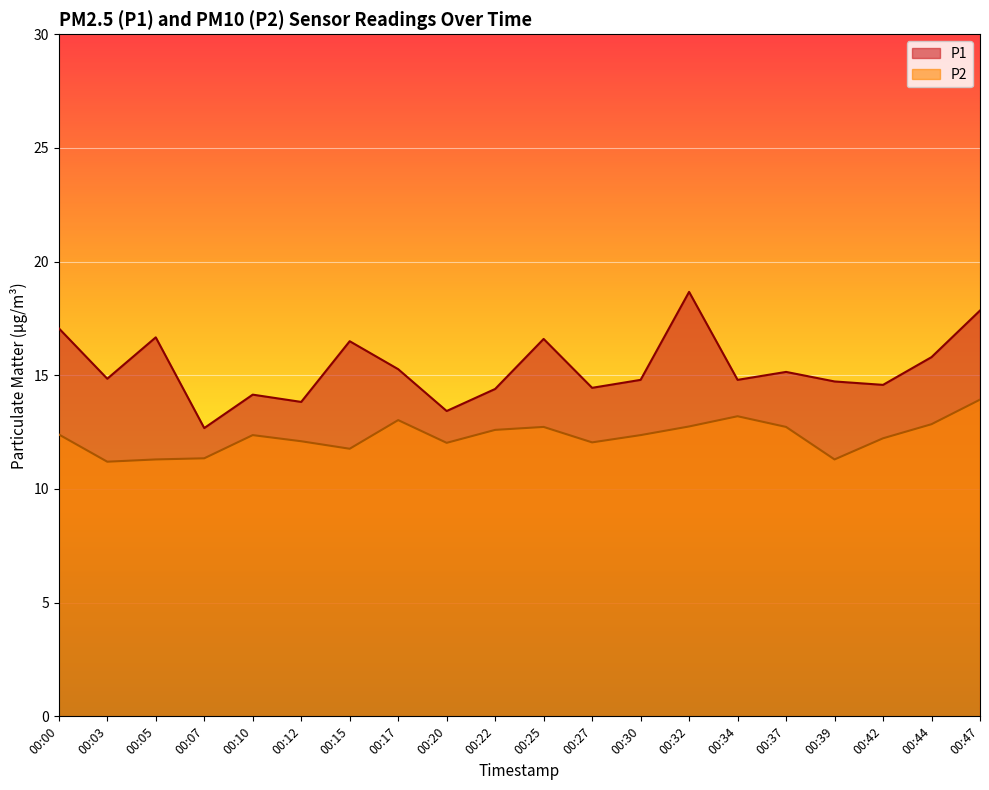

Rank the categories by P2 value from lowest to highest.

00:03, 00:05, 00:39, 00:07, 00:15, 00:20, 00:27, 00:12, 00:42, 00:10, 00:30, 00:00, 00:22, 00:25, 00:37, 00:32, 00:44, 00:17, 00:34, 00:47